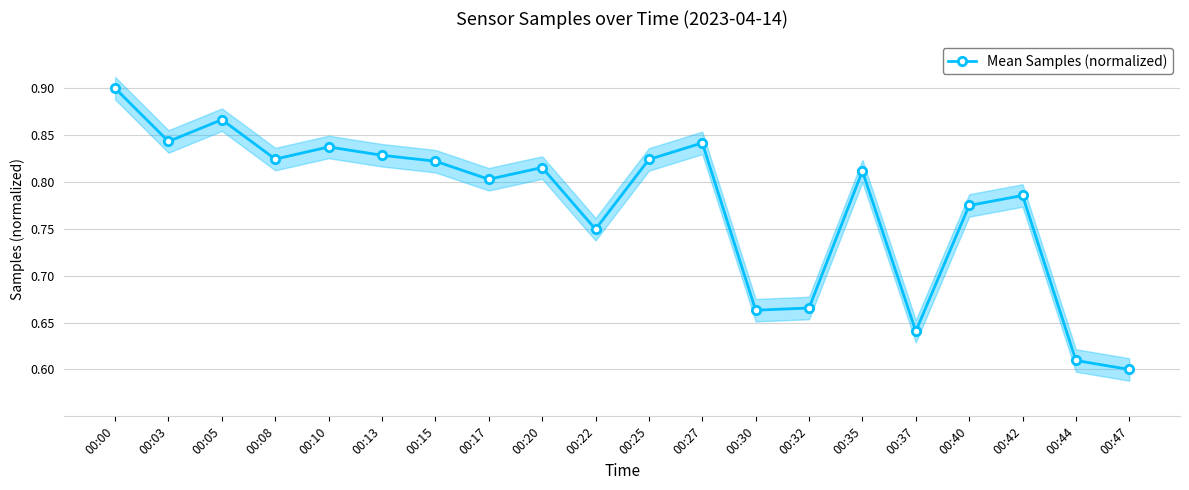

Count the values in the range 0 to 1.

20